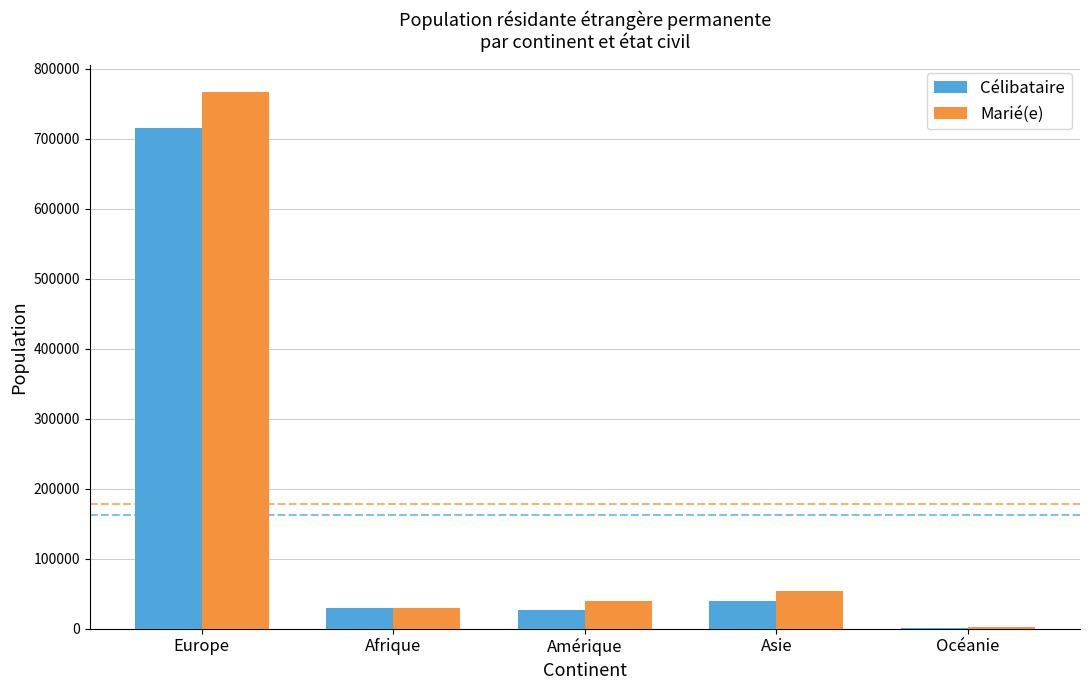

The value of Marié(e) at Europe is 173364. True or false?

False